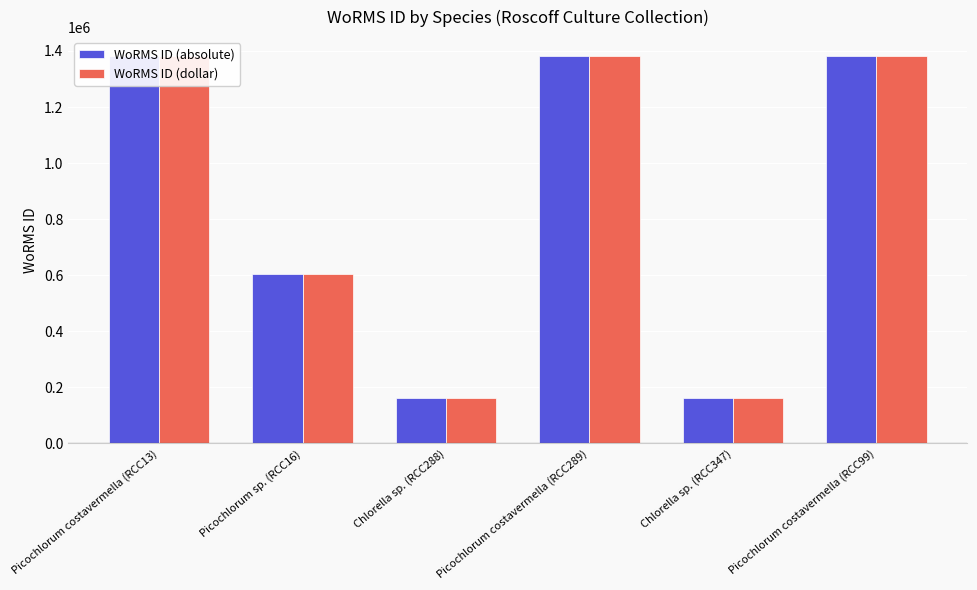

List the labels in order of WoRMS ID (absolute) value, largest first.

Picochlorum costavermella (RCC13), Picochlorum costavermella (RCC289), Picochlorum costavermella (RCC99), Picochlorum sp. (RCC16), Chlorella sp. (RCC288), Chlorella sp. (RCC347)